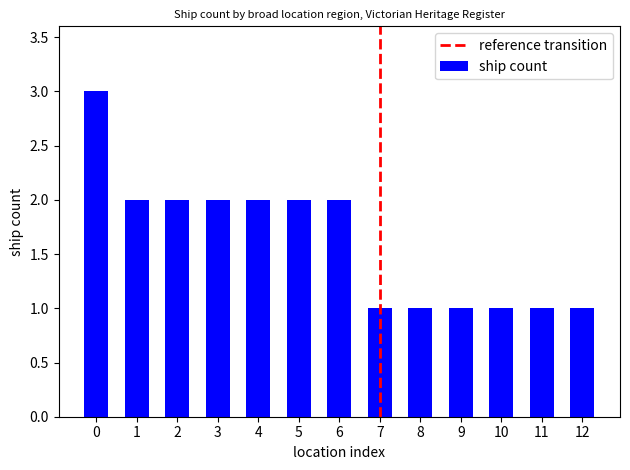

What is the sum of all values?

21